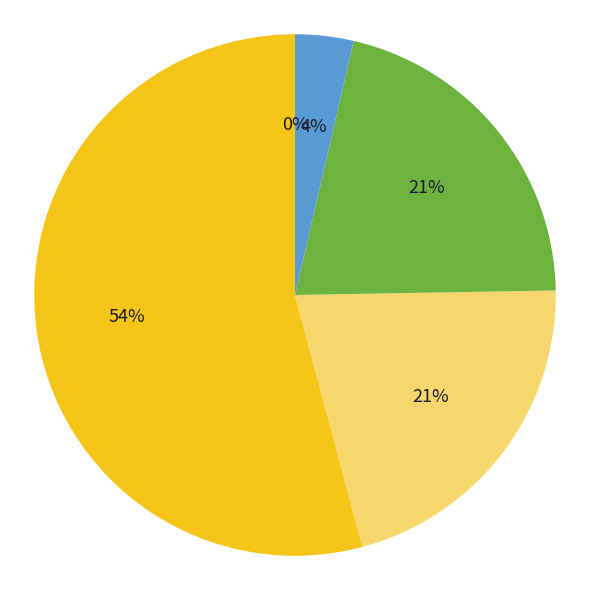

To the nearest percent, what is the difference between the largest and smallest slice percentages?

54%